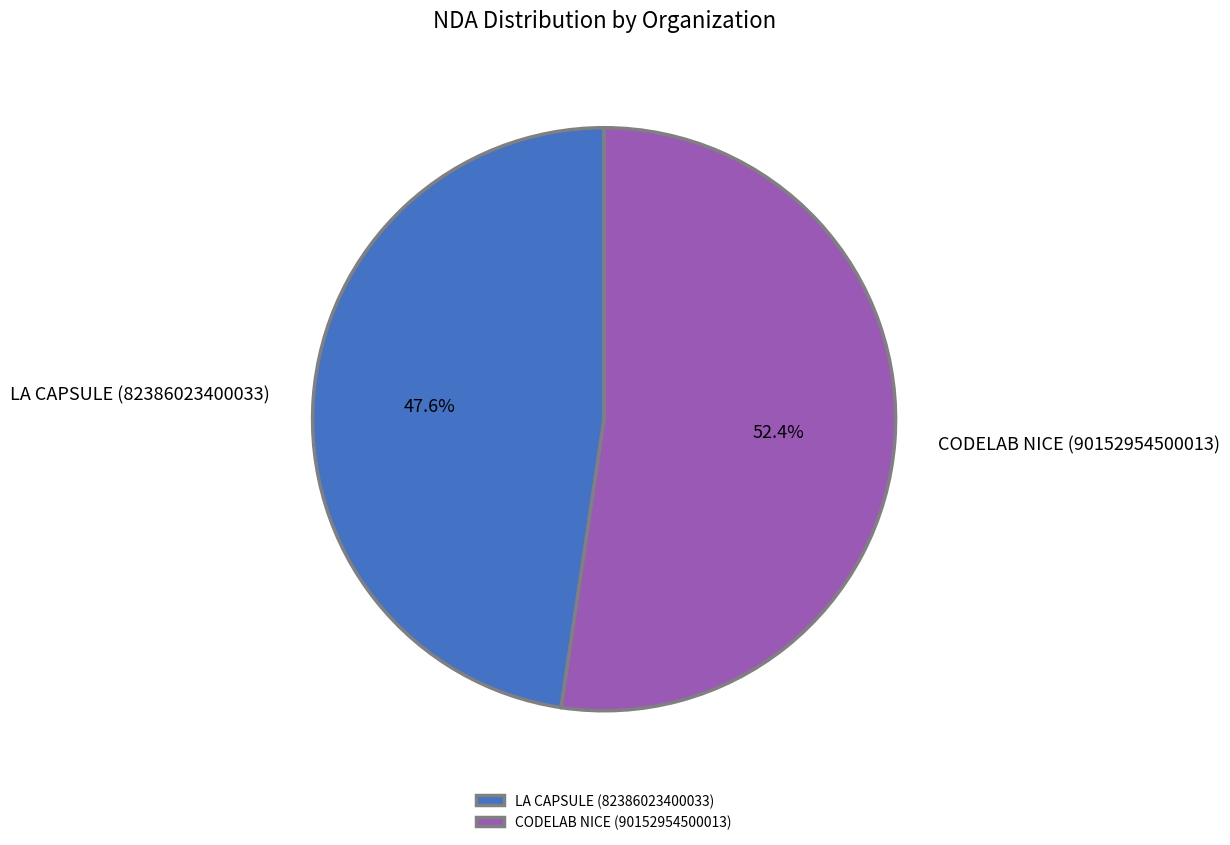

Rank the categories by value from lowest to highest.

LA CAPSULE (82386023400033), CODELAB NICE (90152954500013)